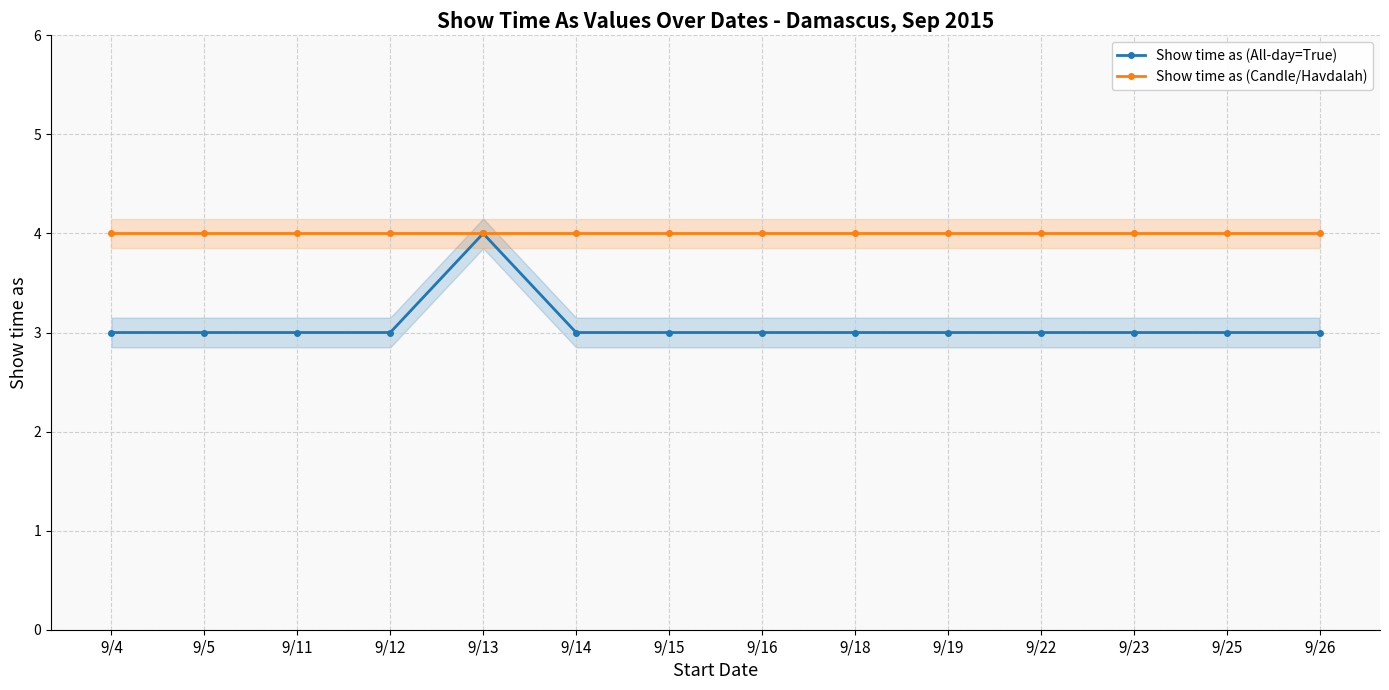

What is the difference between the highest and lowest values at 9/5?

1